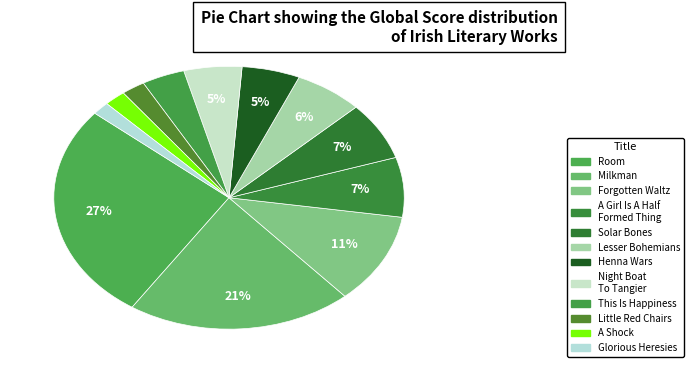

To the nearest percent, what is the difference between the largest and smallest slice percentages?

25%